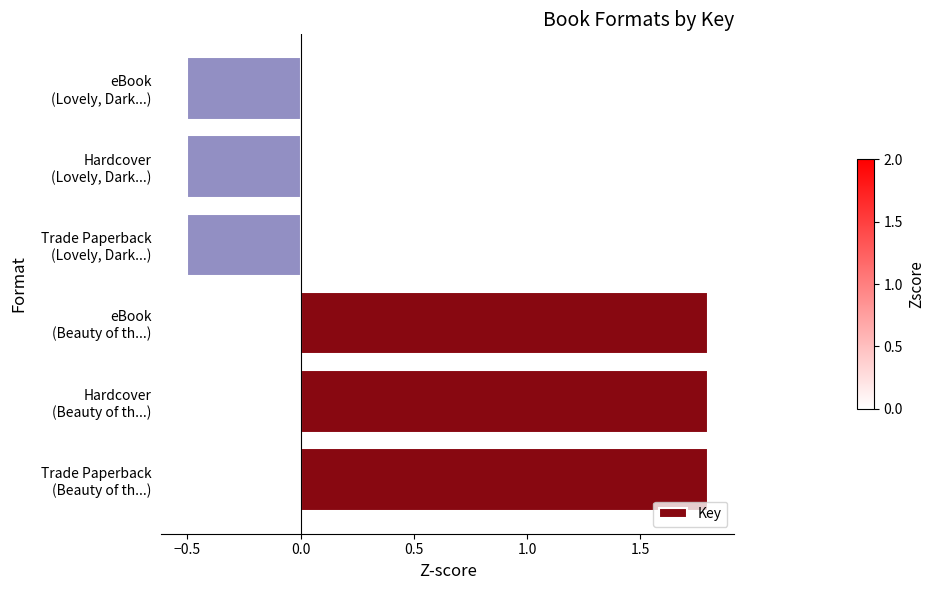

Reading top to bottom, what are all the values shown in this chart?

-0.5	-0.5	-0.5	1.8	1.8	1.8